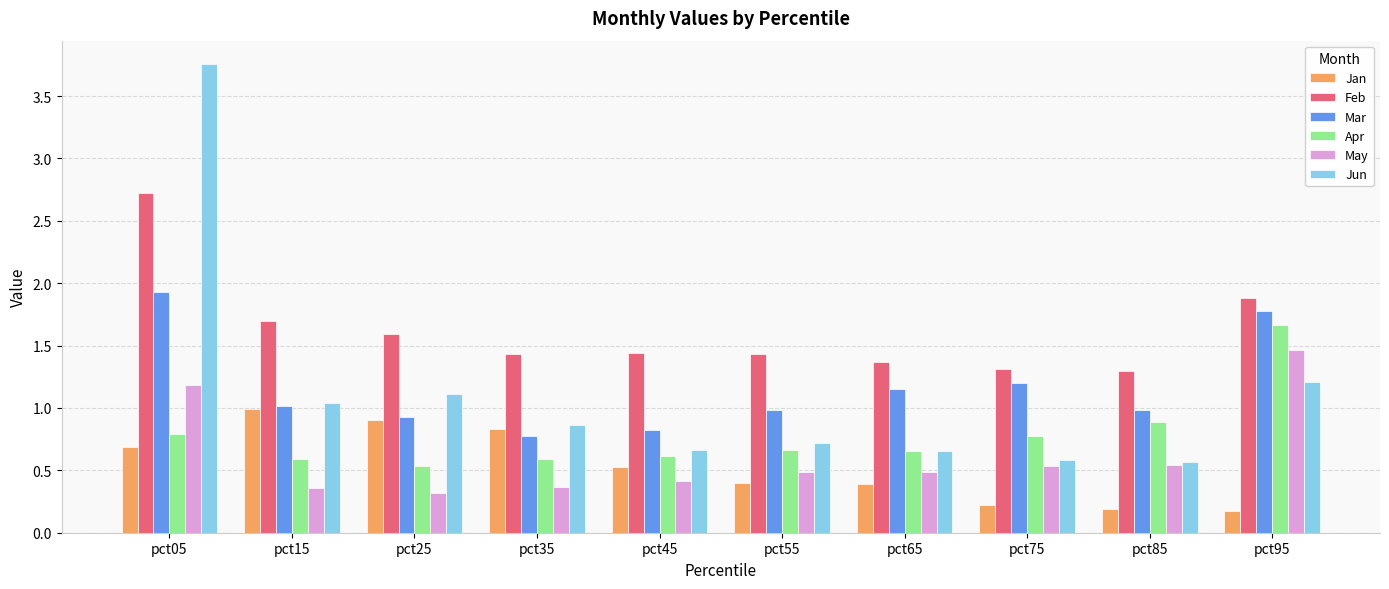

What are all the series names shown in the legend?

Jan, Feb, Mar, Apr, May, Jun